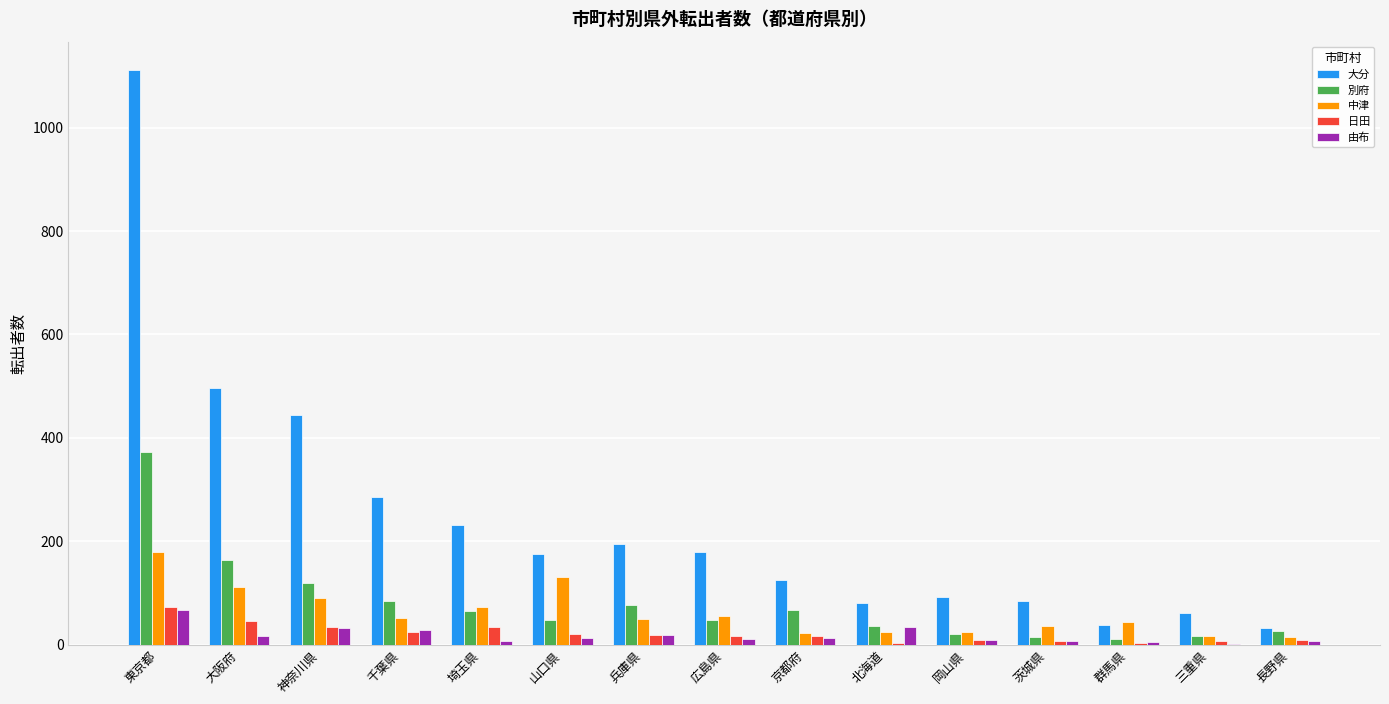

At which label does 別府 reach its peak?

東京都